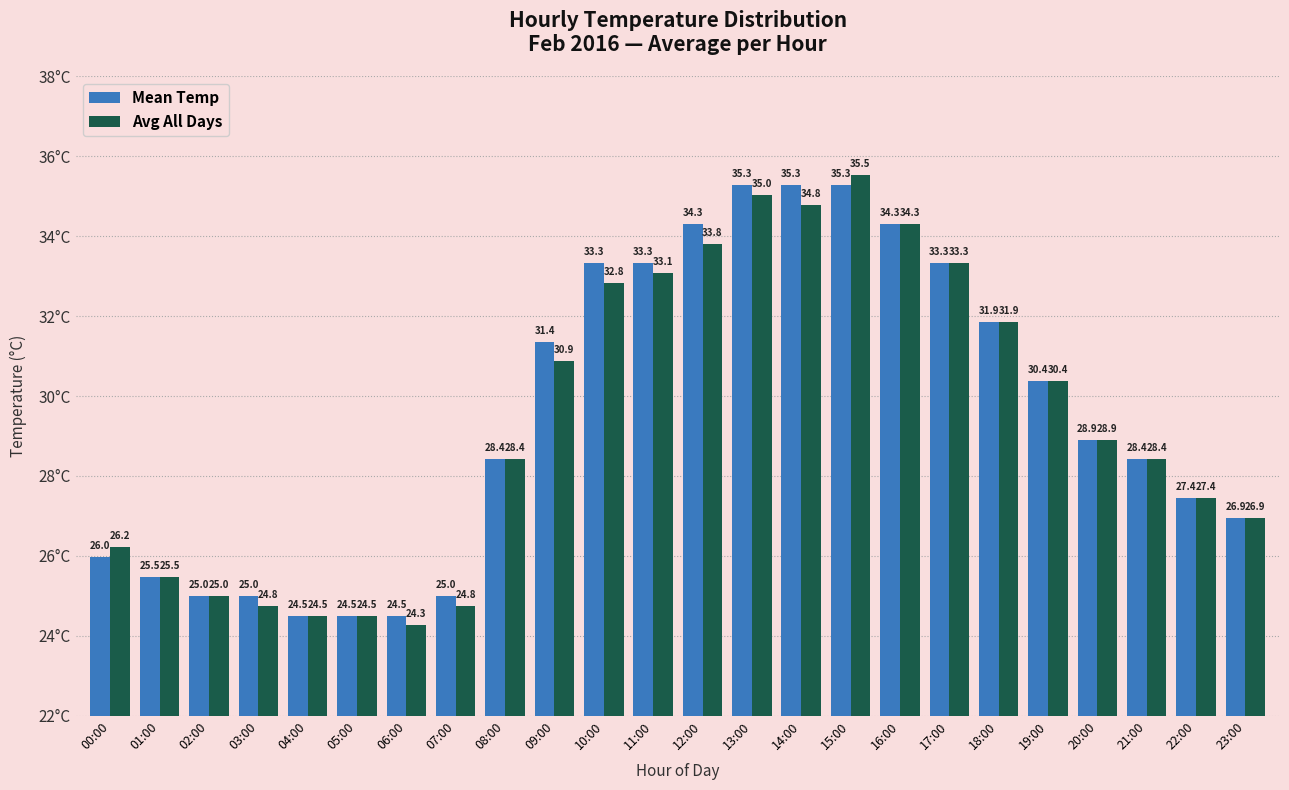

What is the average value of the Avg All Days series?

29.4